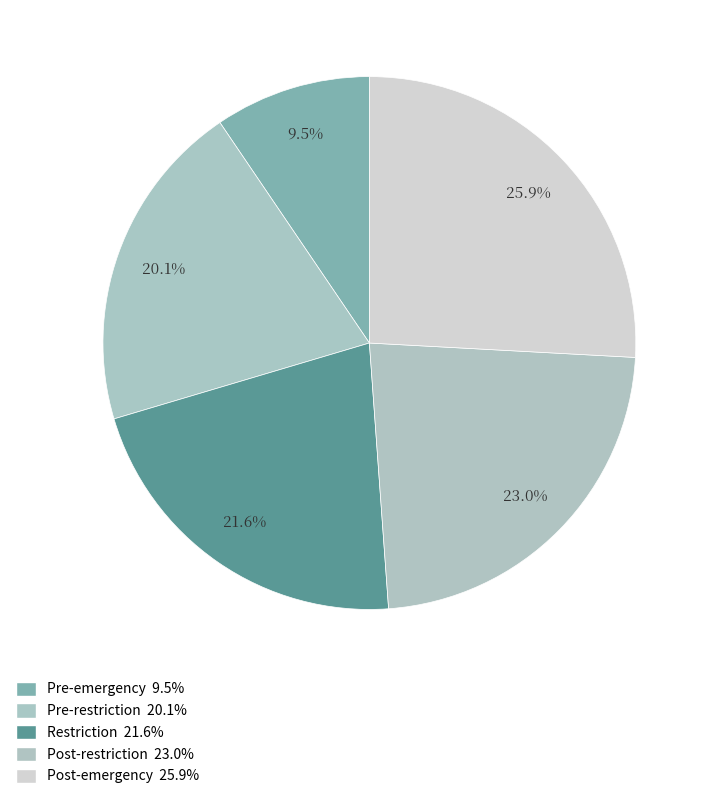

Which slice is the largest?

Post-emergency